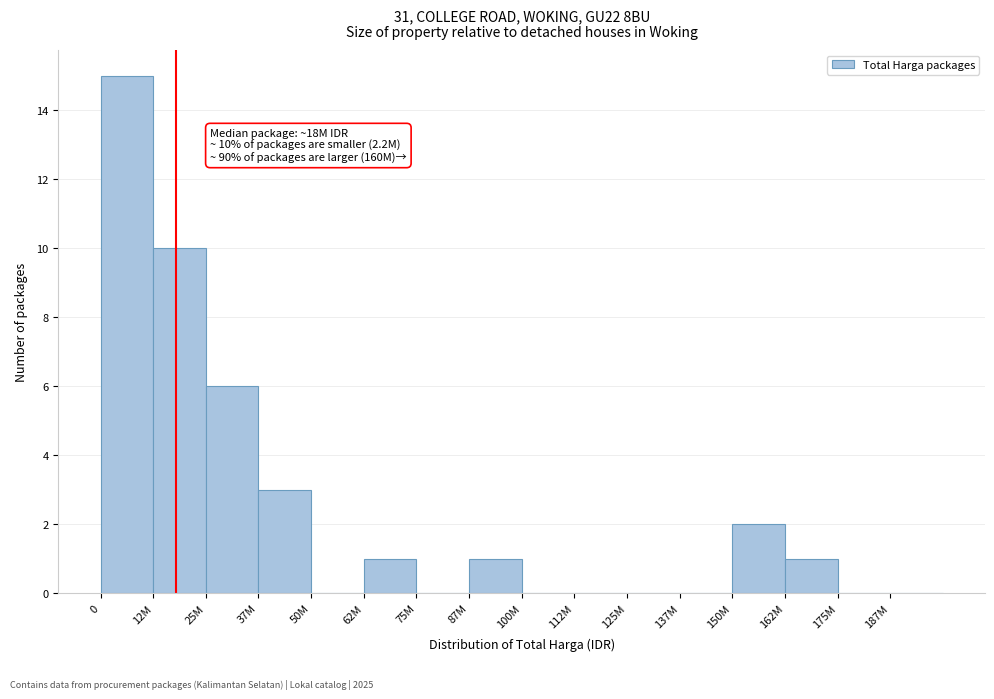

Reading left to right, extract all data points from this chart.

0=15	12M=10	25M=6	37M=3	50M=0	62M=1	75M=0	87M=1	100M=0	112M=0	125M=0	137M=0	150M=2	162M=1	175M=0	187M=0